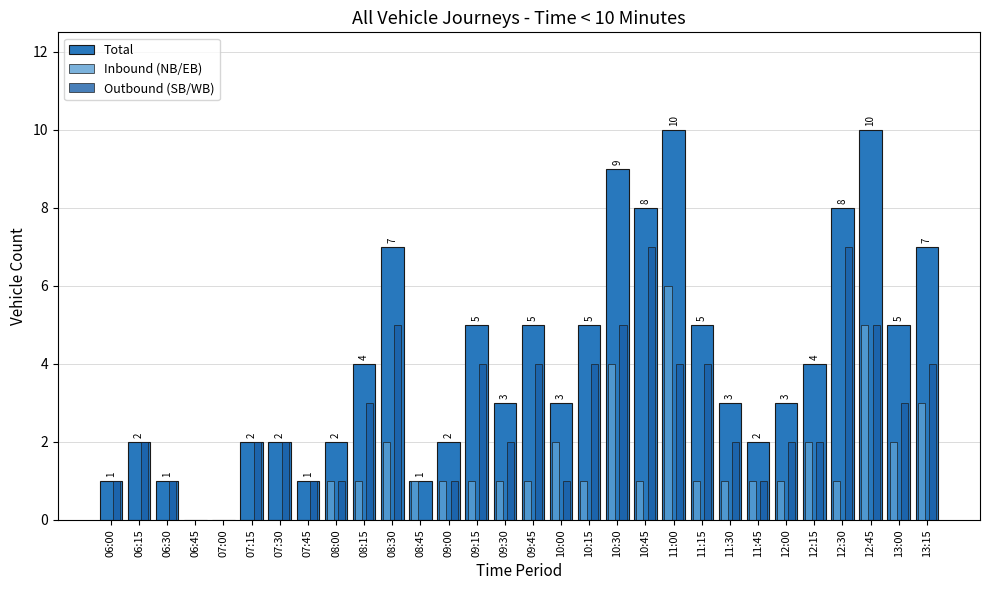

Which category has the lowest value in the Outbound (SB/WB) series?

06:45